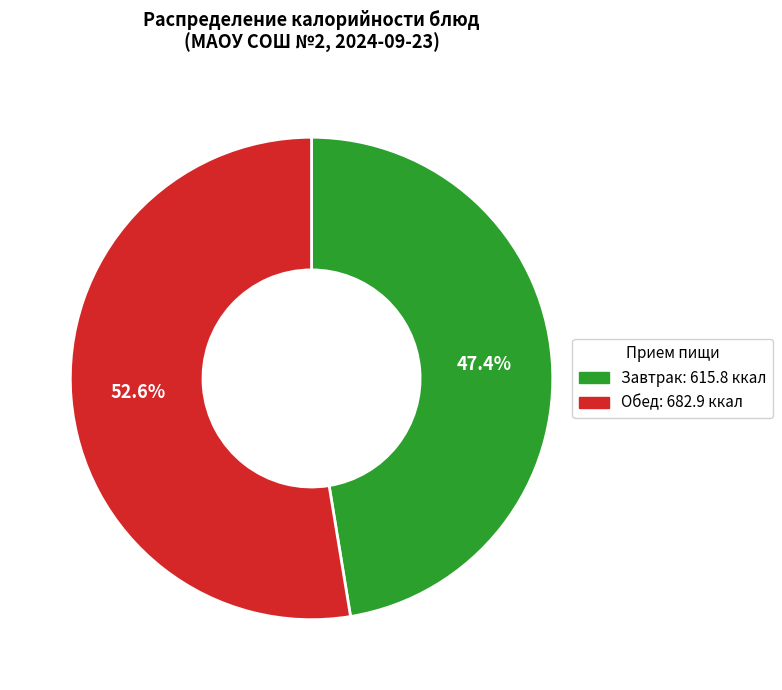

Count the number of slices in the pie.

2